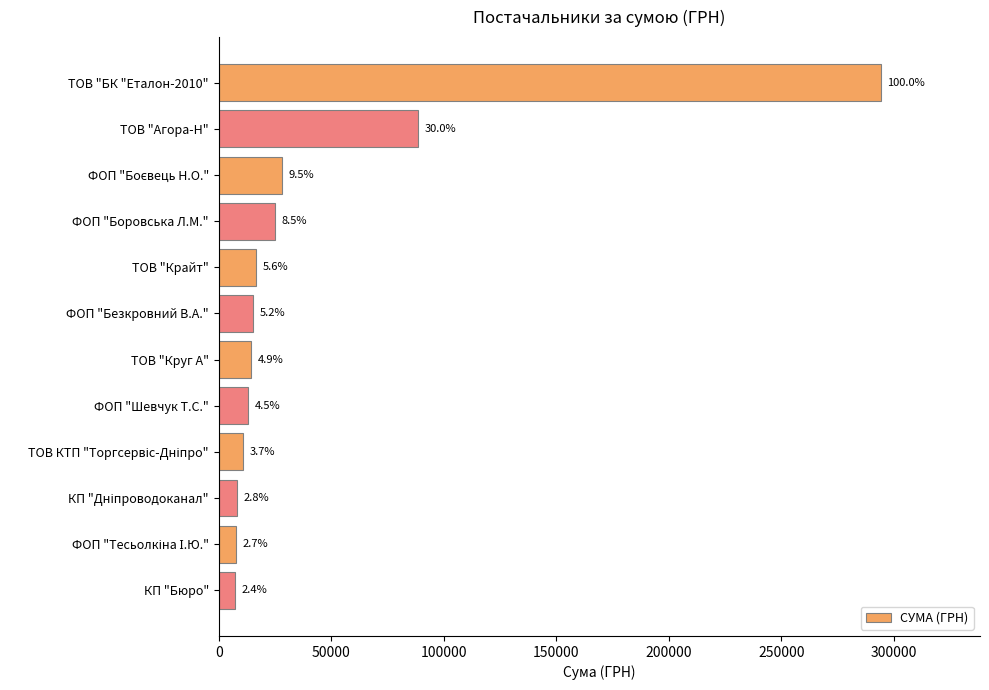

How many bars are there in total?

12